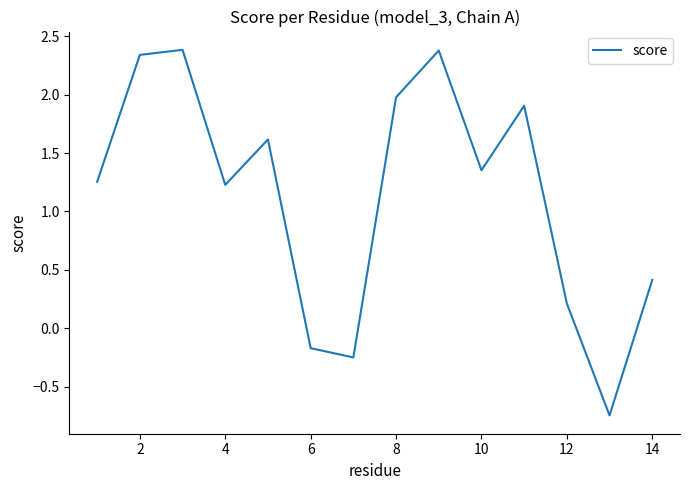

What is the maximum value shown in the chart?

2.4